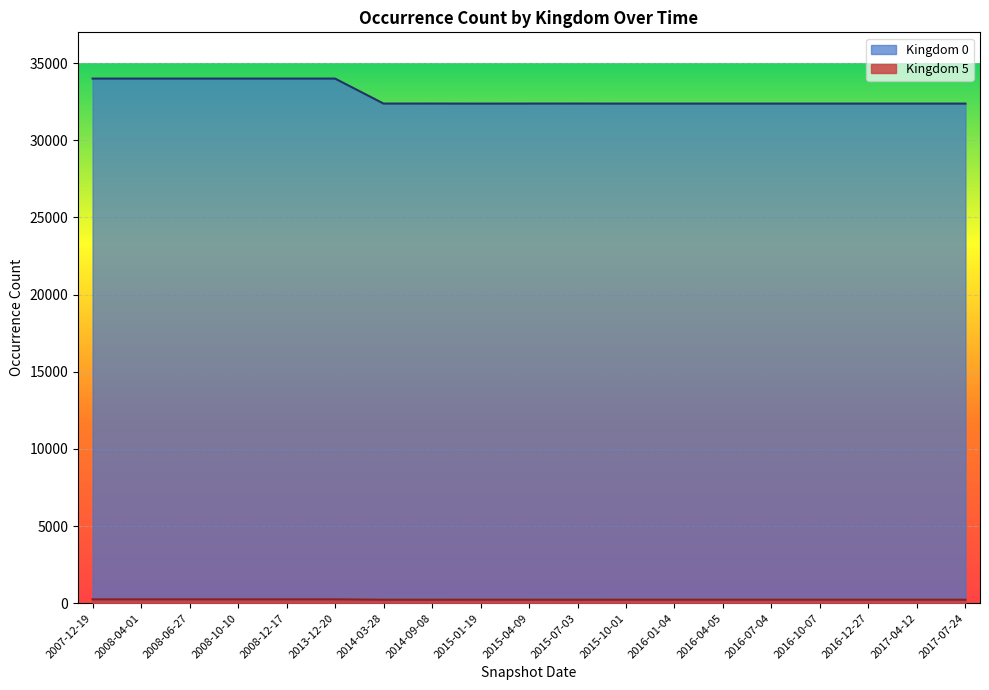

What position from the right is 2008-06-27?

17